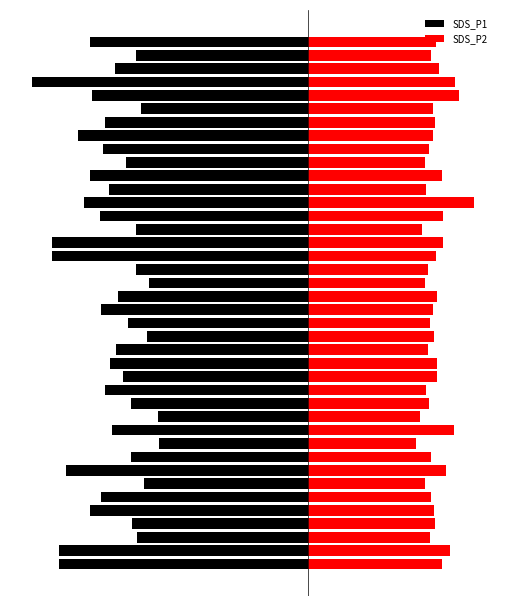

What is the spread (max minus min) of values at 19?

7.7